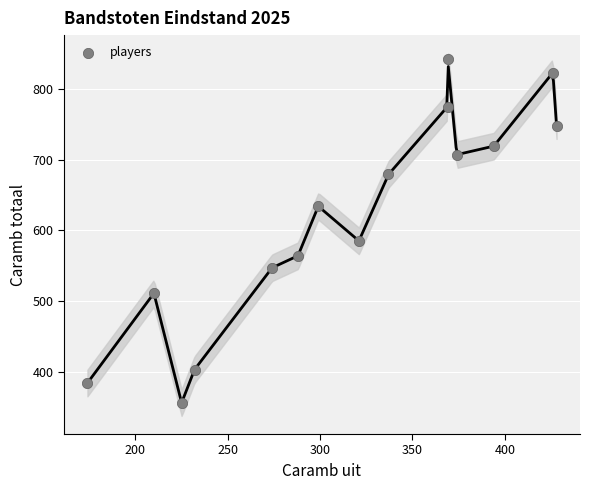

What is the range of X values (max minus min)?

254